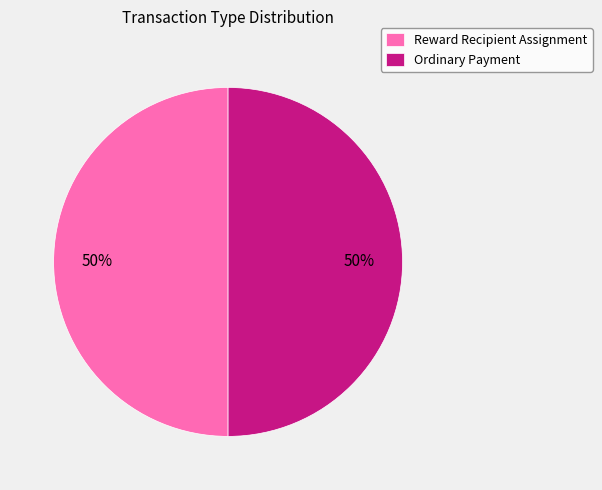

Is the sum of Ordinary Payment and Reward Recipient Assignment greater than half?

Yes